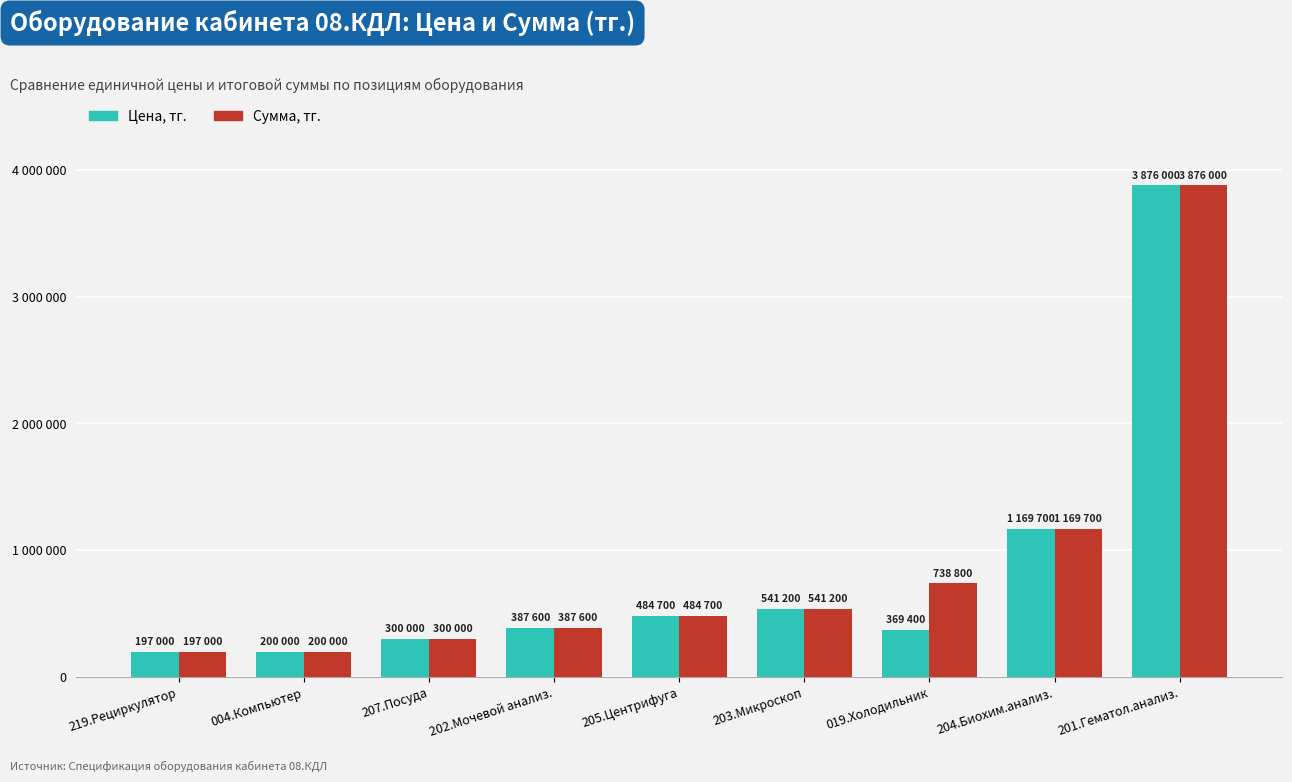

Does the chart contain any negative values?

No